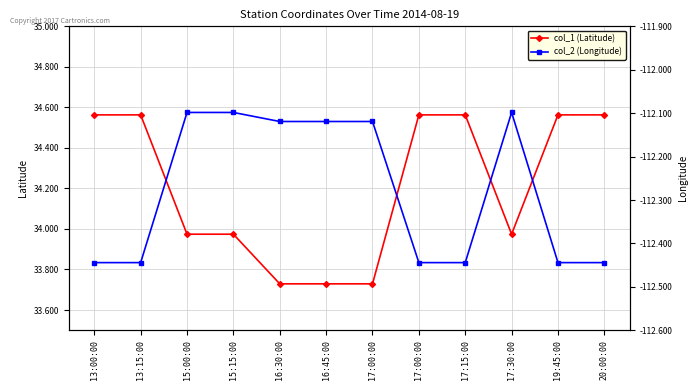

Rank the series by their maximum value, from highest to lowest.

col_1 (Latitude), col_2 (Longitude)